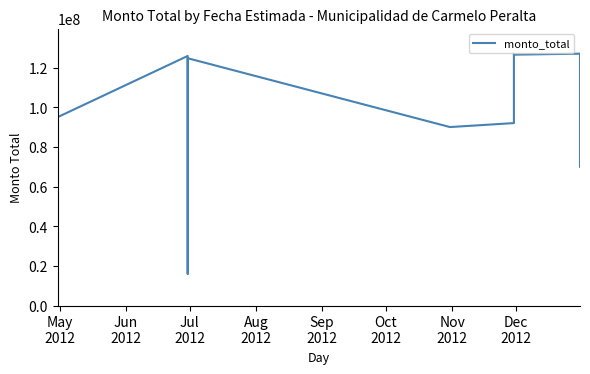

Where is the first local maximum?

Jun
2012